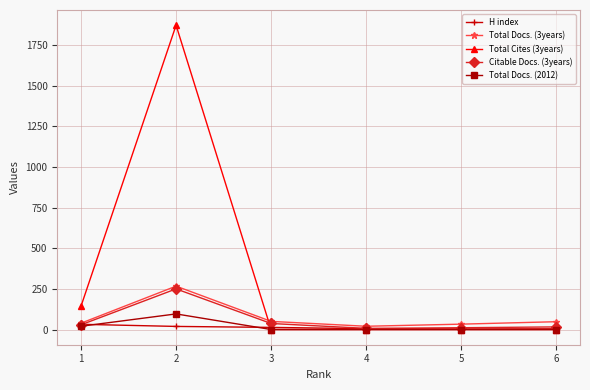

What is the maximum value shown in the chart?

1873